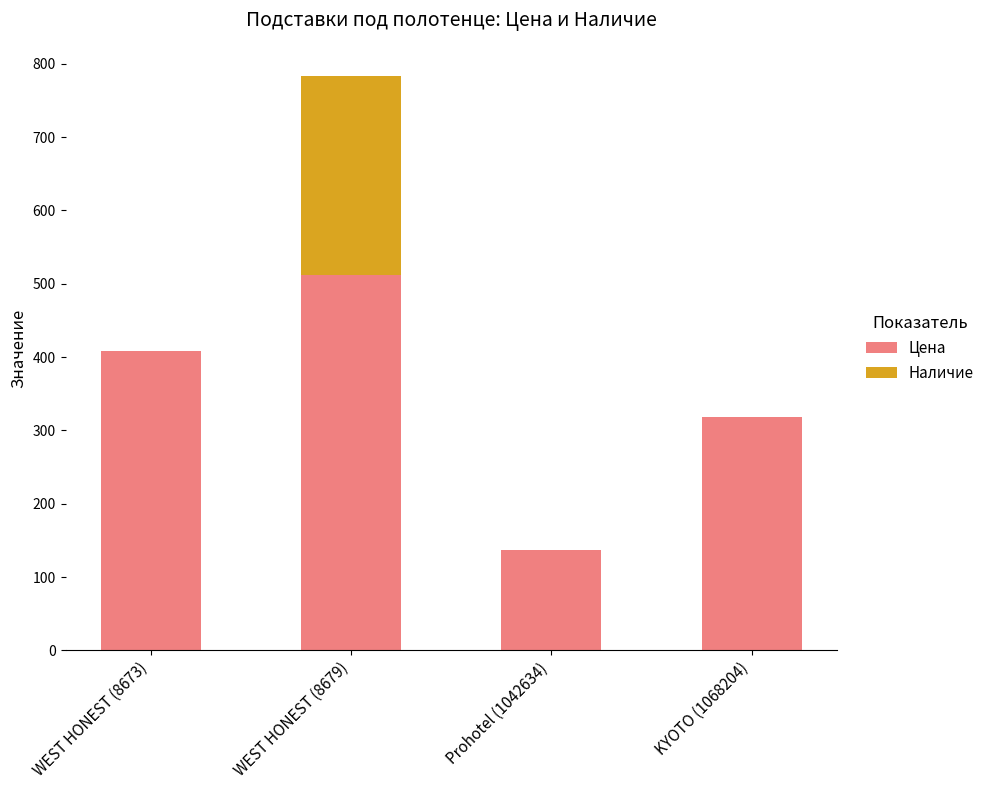

At which category is the sum across all series the highest?

WEST HONEST (8679)